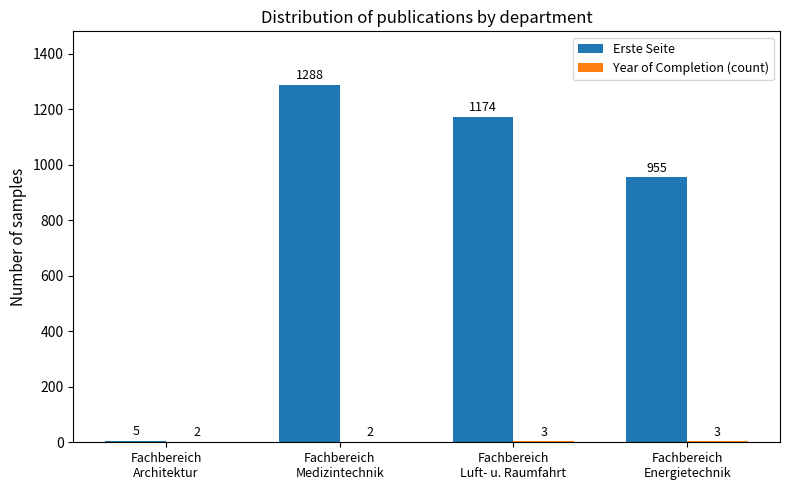

Which series has the largest total across all categories?

Erste Seite